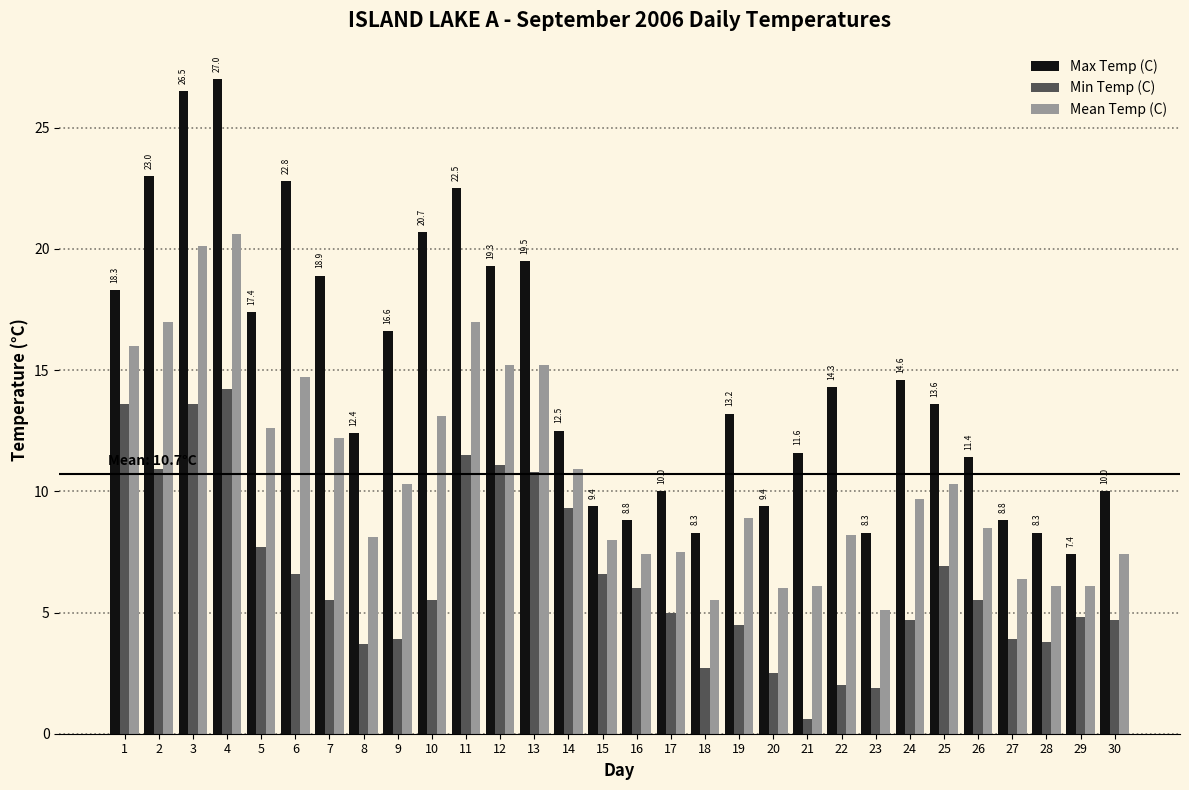

What is the value of the Max Temp (C) bar at the 26th from the left?

11.4